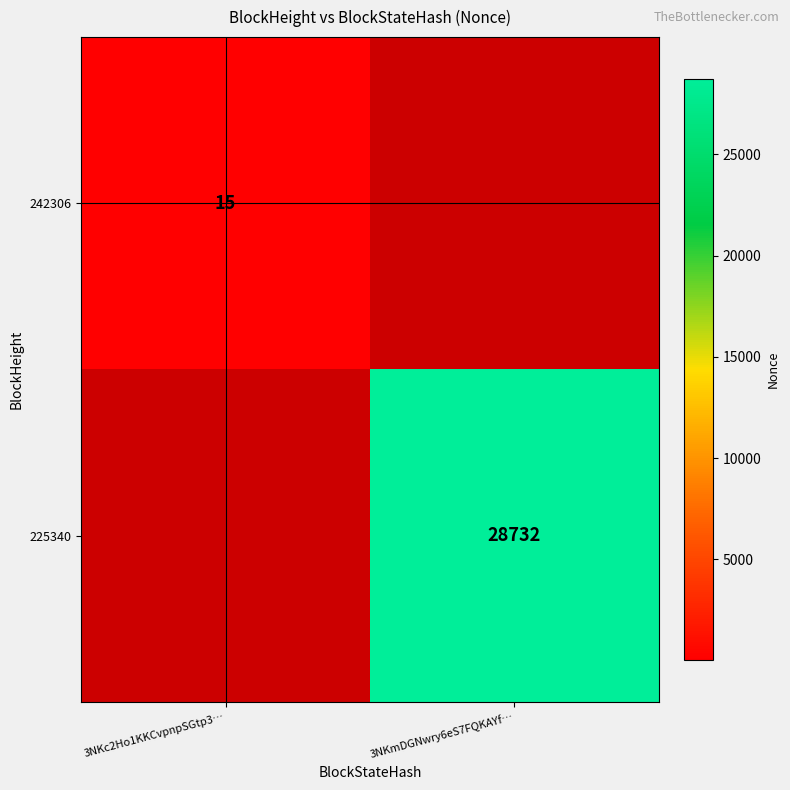

The 225340 series shows 28732 at 3NKmDGNwry6eS7FQKAYf…. True or false?

True